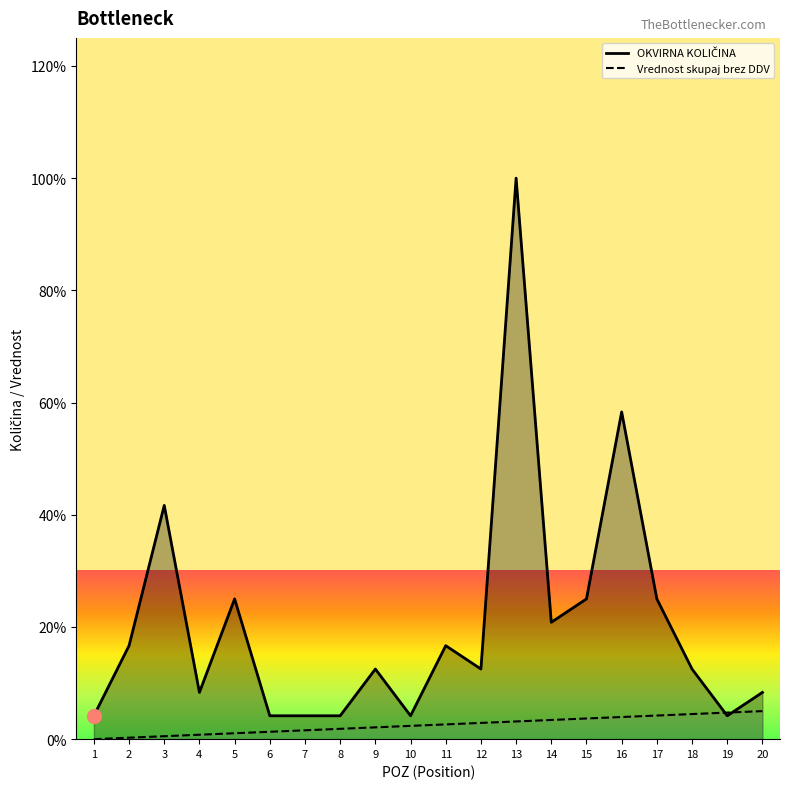

How many data points are above 12?

12